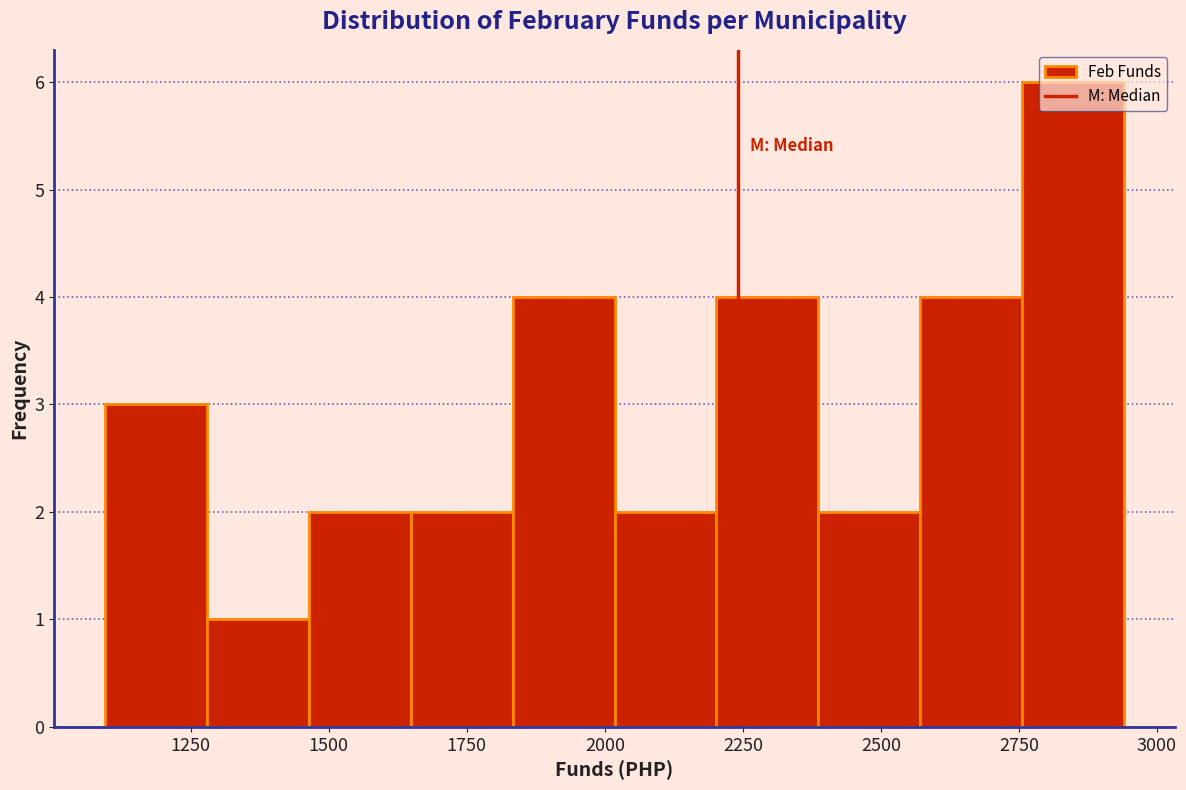

Around what value on the x-axis is the tallest bar? Give the approximate position of its centre, as read against the axis.

2850